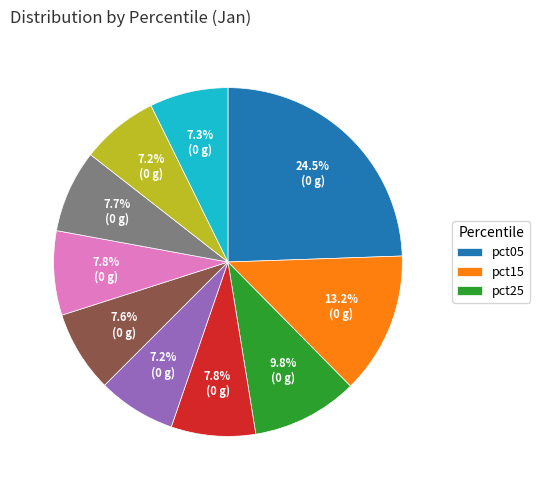

Is there a majority slice in this chart?

No